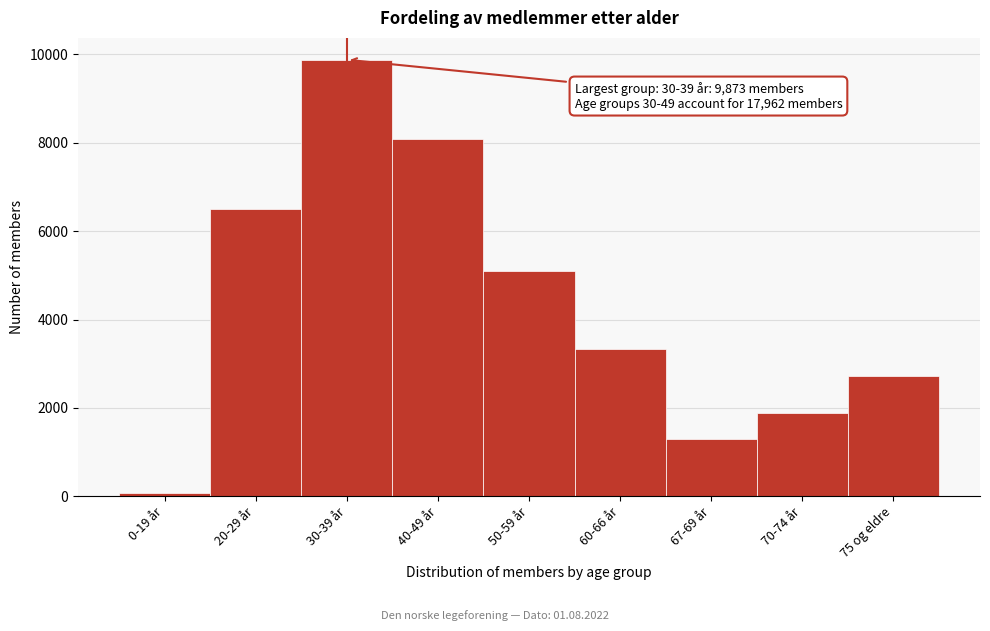

Reading left to right, extract all data points from this chart.

0-19 år=80	20-29 år=6503	30-39 år=9873	40-49 år=8089	50-59 år=5091	60-66 år=3324	67-69 år=1302	70-74 år=1886	75 og eldre=2734